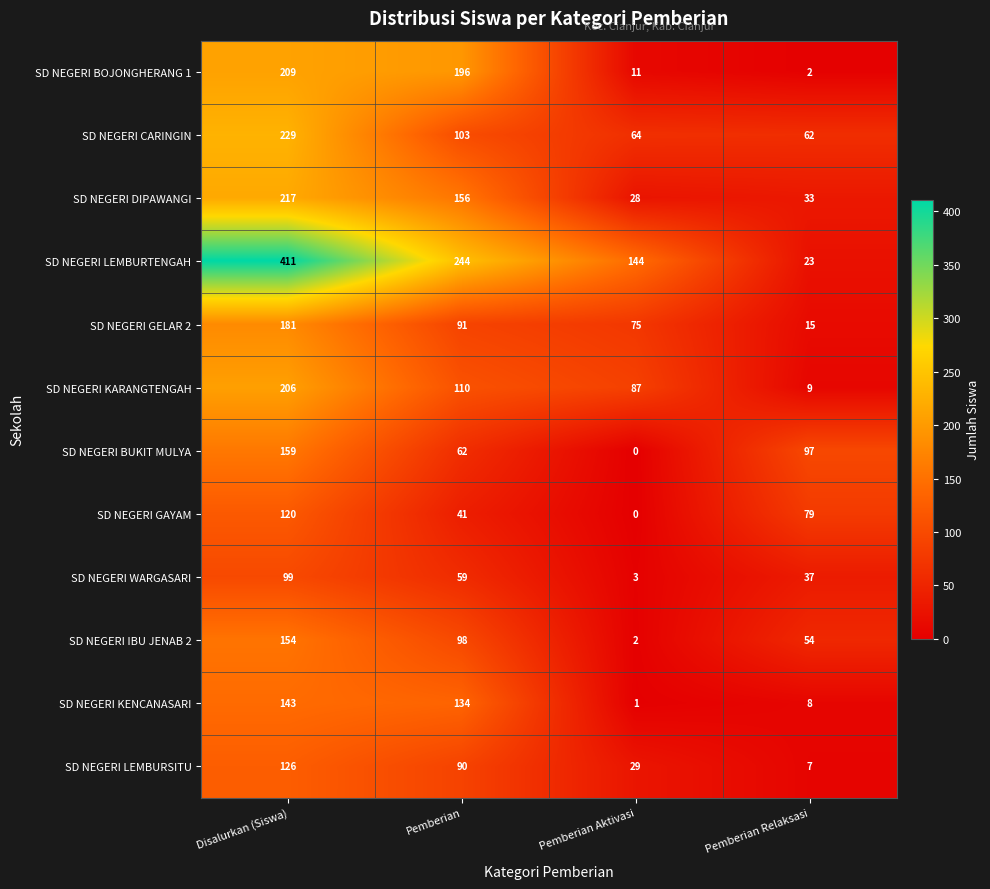

Between Pemberian Aktivasi and Pemberian Relaksasi, which series saw the biggest shift?

SD NEGERI LEMBURTENGAH